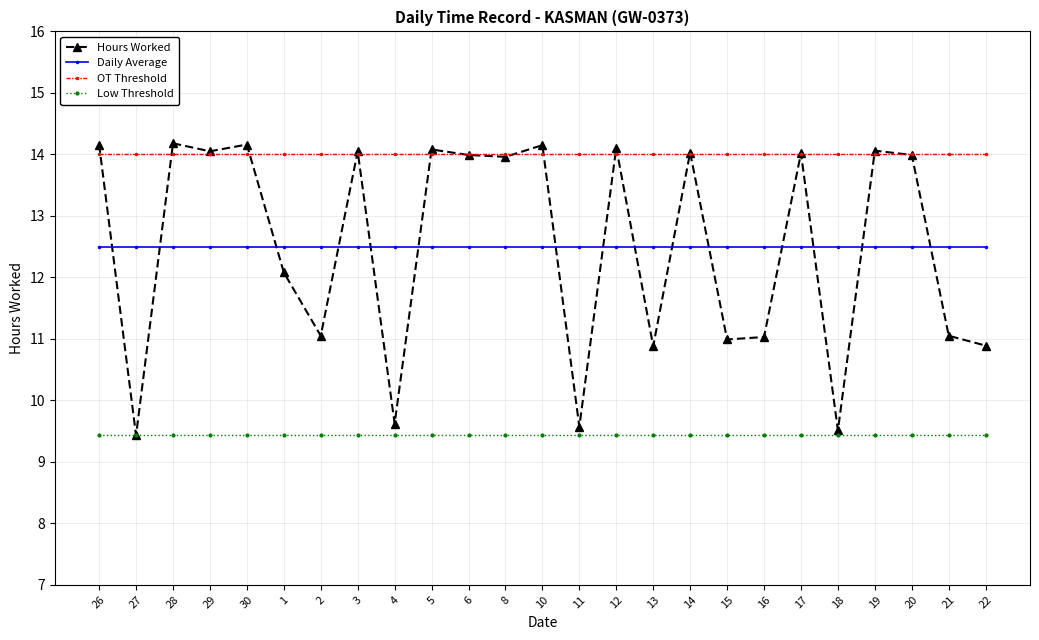

The Low Threshold series shows 16.6 at 3. True or false?

False